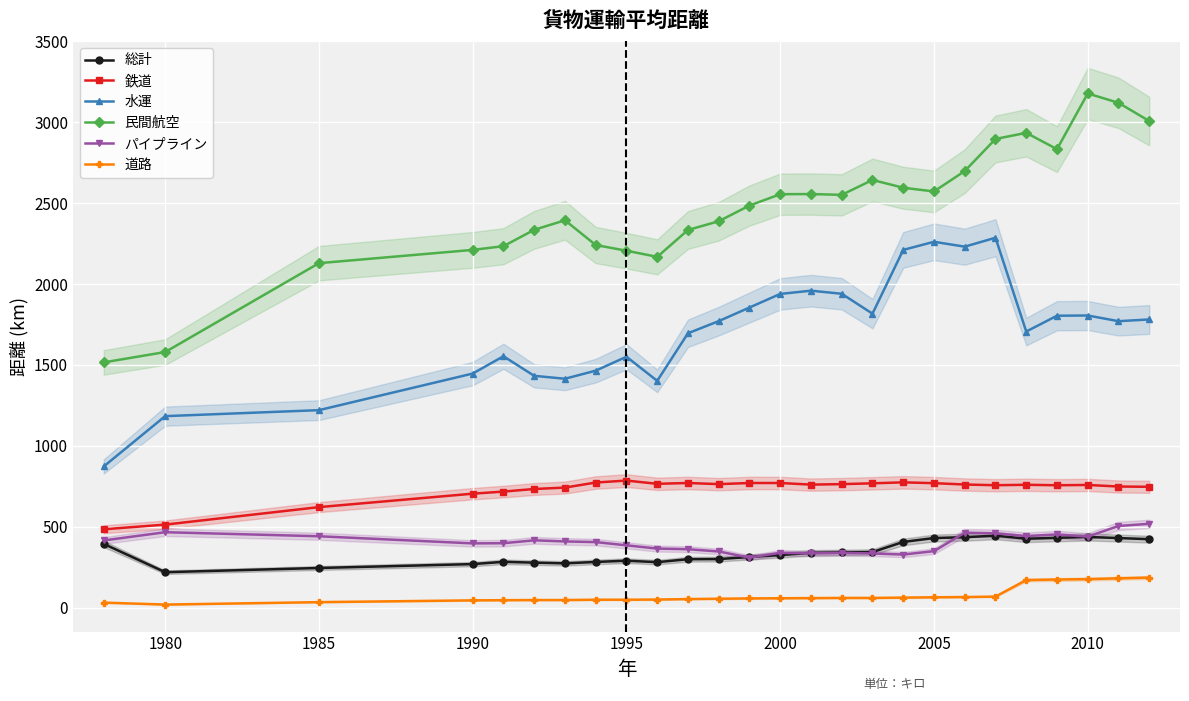

True or false: 民間航空 has more than 1 points higher than both neighbors.

True